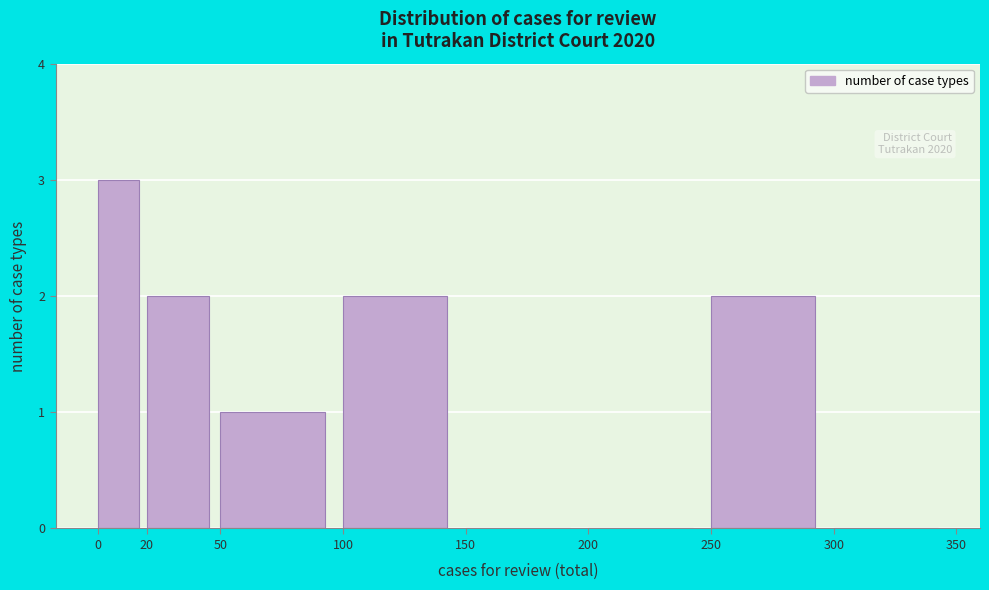

Over which range of the x-axis is the bar tallest?

0 to 20